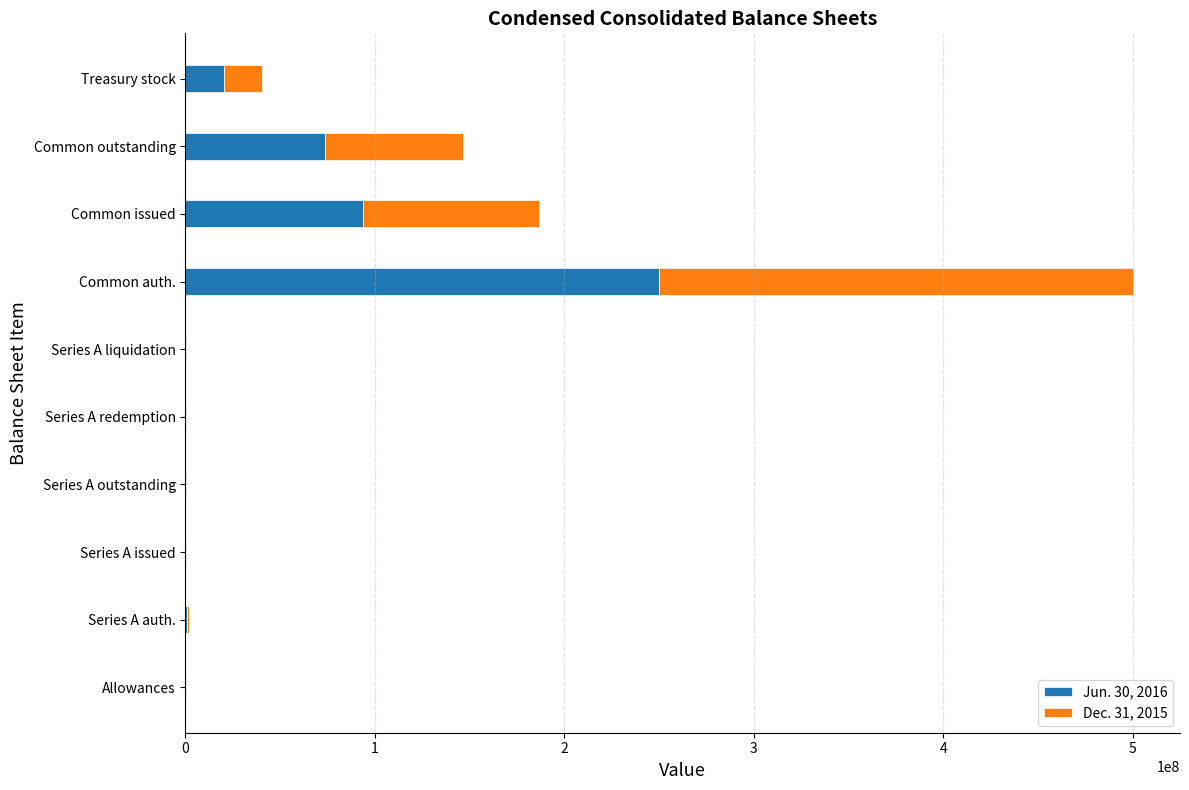

Which category has the highest value in the Jun. 30, 2016 series?

Common auth.